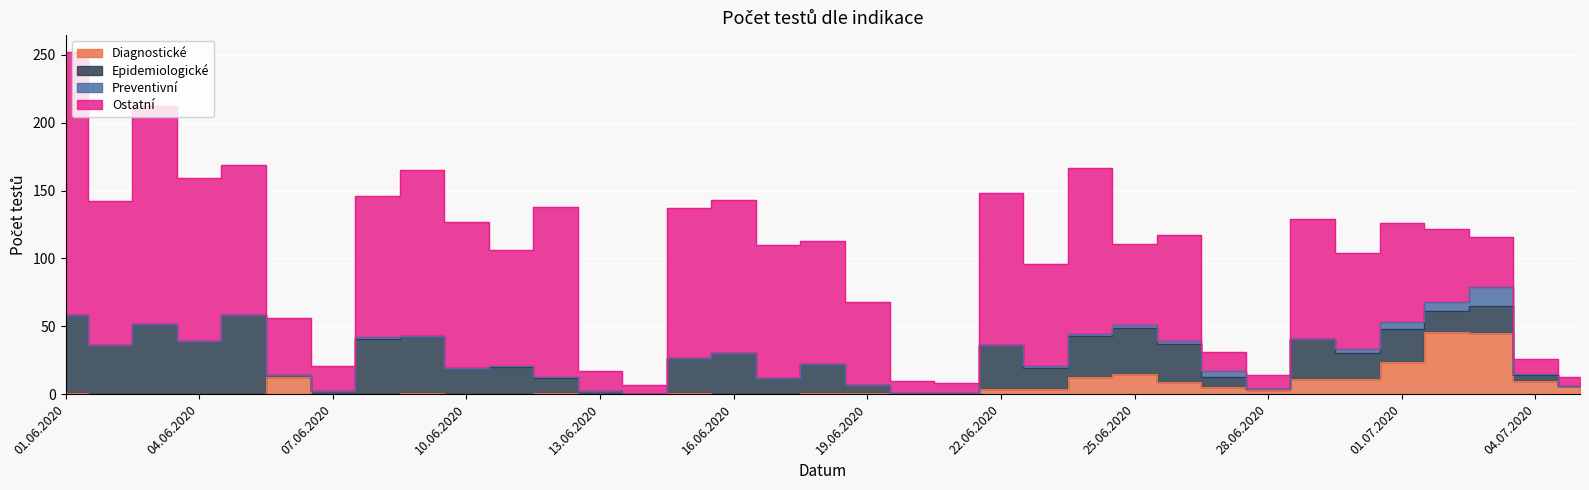

What is the label of the 10th point from the right?

26.06.2020